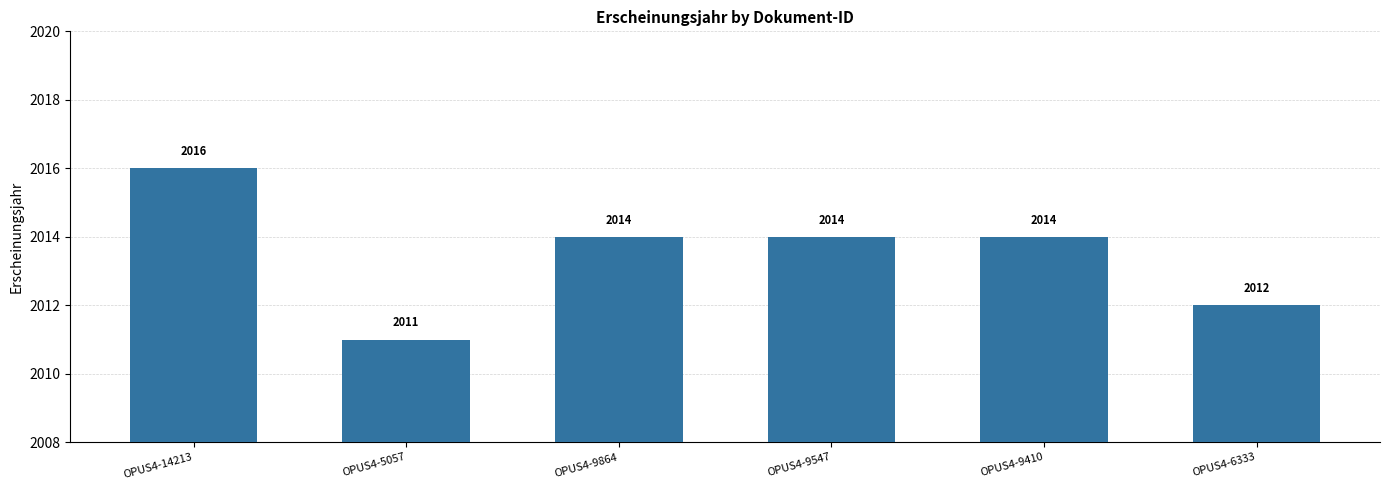

The chart shows a value of 2014 at OPUS4-9410. True or false?

True